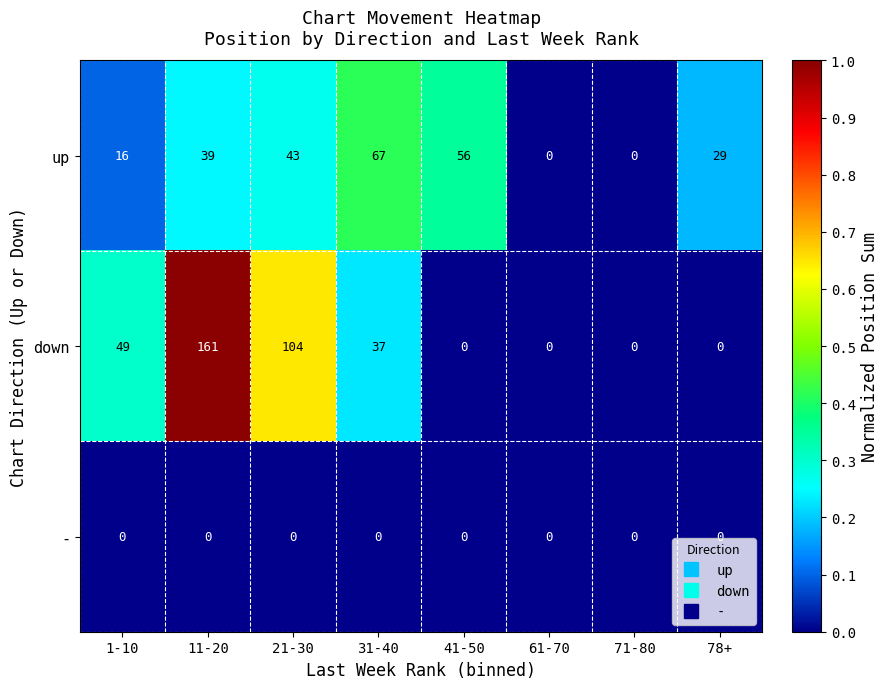

Which series has the largest total across all categories?

down